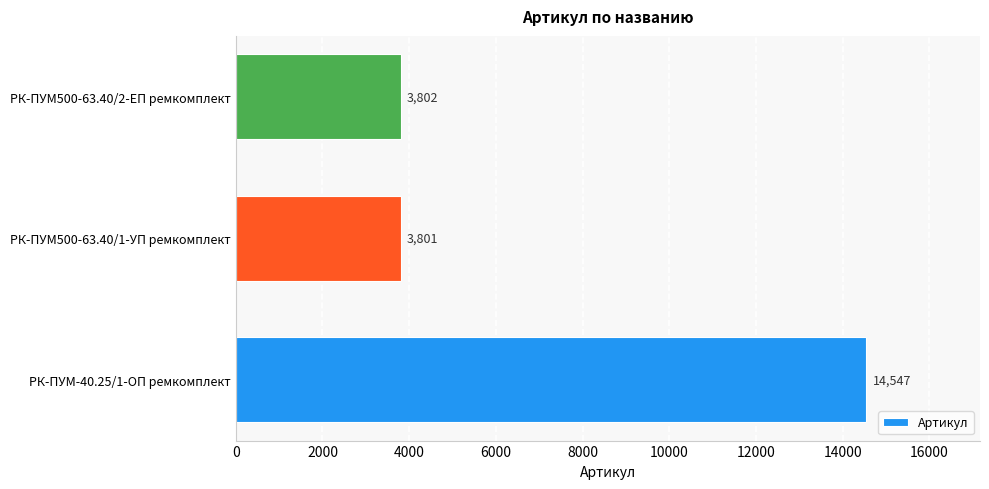

Reading top to bottom, what are all the values shown in this chart?

РК-ПУМ500-63.40/2-ЕП ремкомплект=3802	РК-ПУМ500-63.40/1-УП ремкомплект=3801	РК-ПУМ-40.25/1-ОП ремкомплект=14547